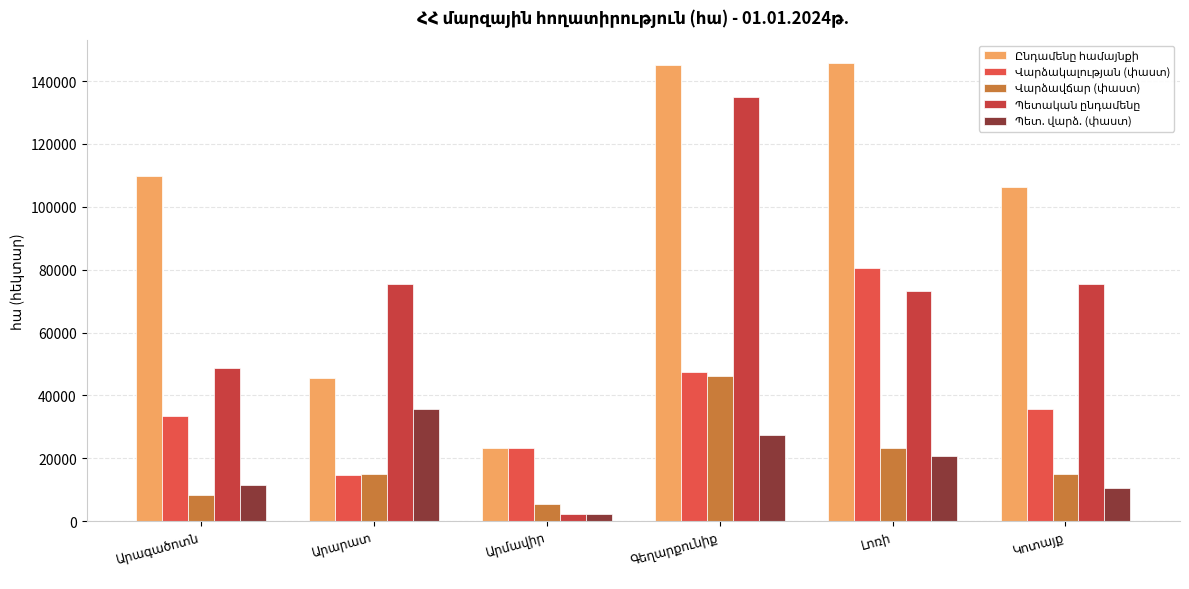

What is the difference between the highest and lowest values at Արմավիր?

20819.6